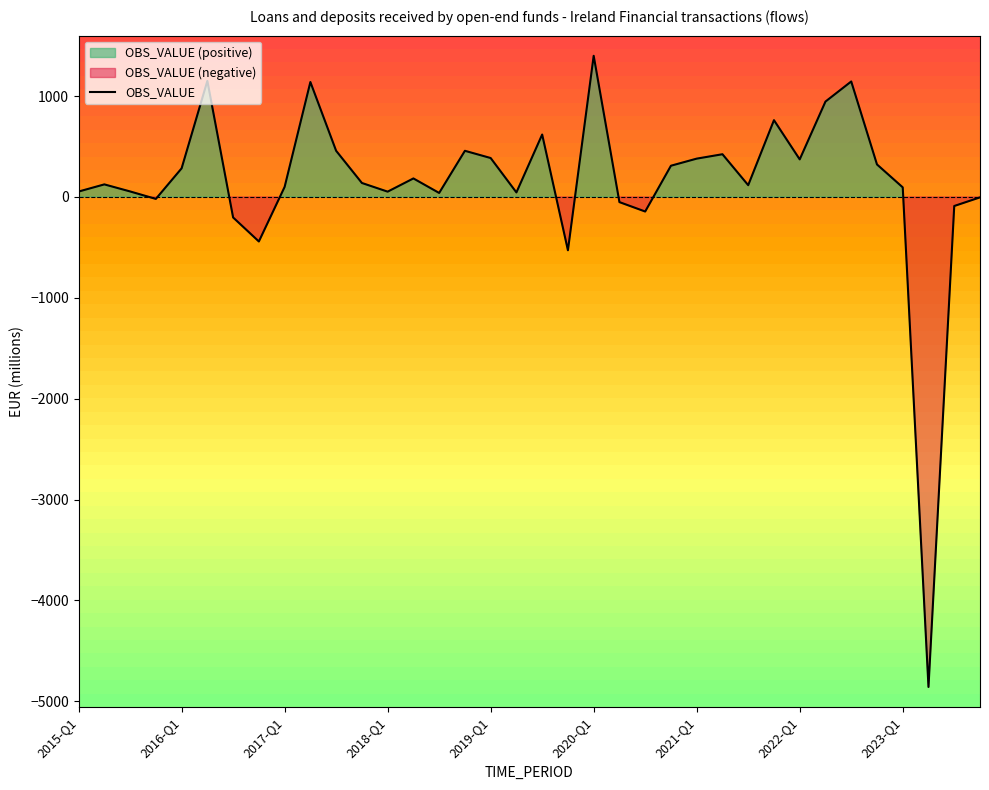

The chart shows a value of 45.3 at 17. True or false?

True